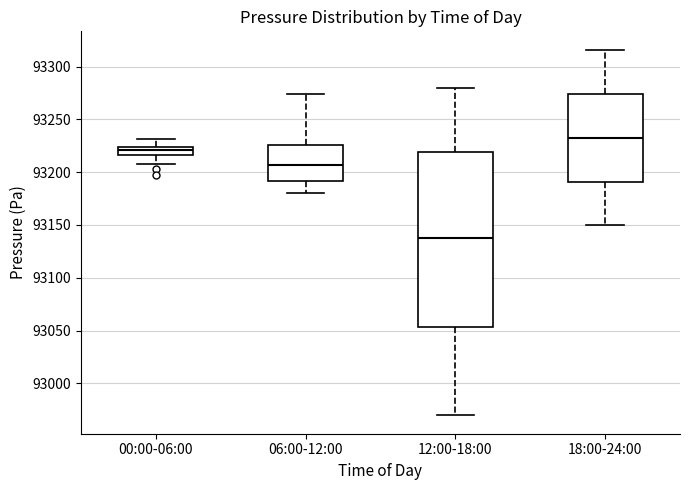

Comparing the boxes themselves (not the whiskers), which one is the tallest?

12:00-18:00